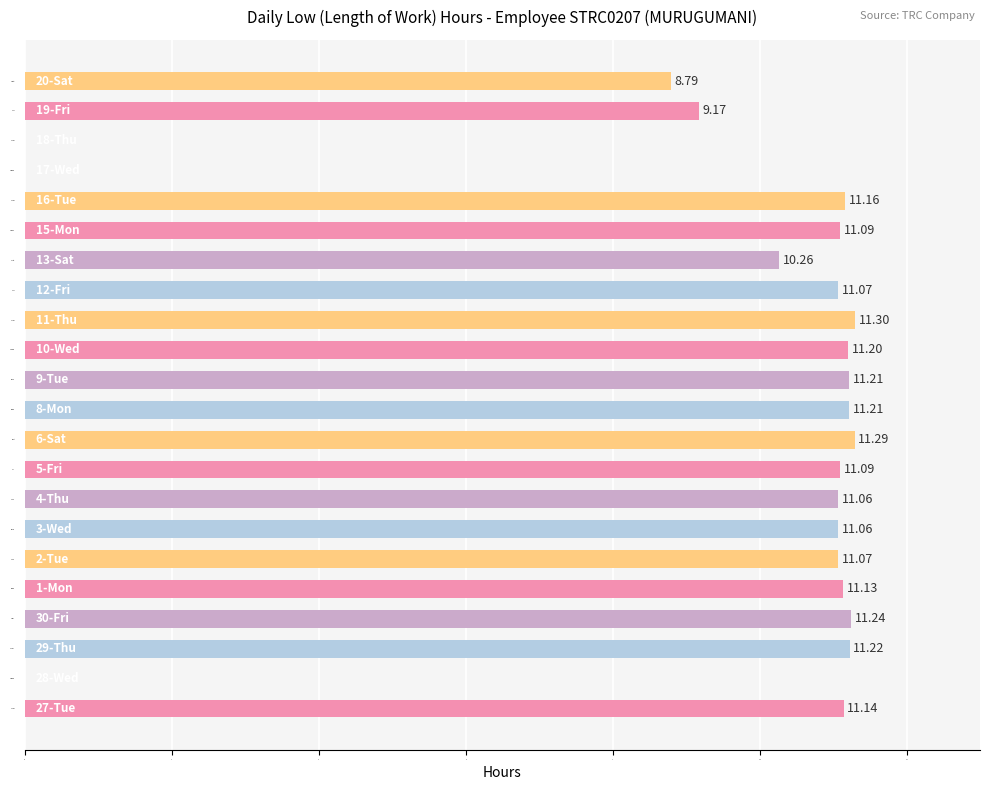

What is the sum of all values?

206.8